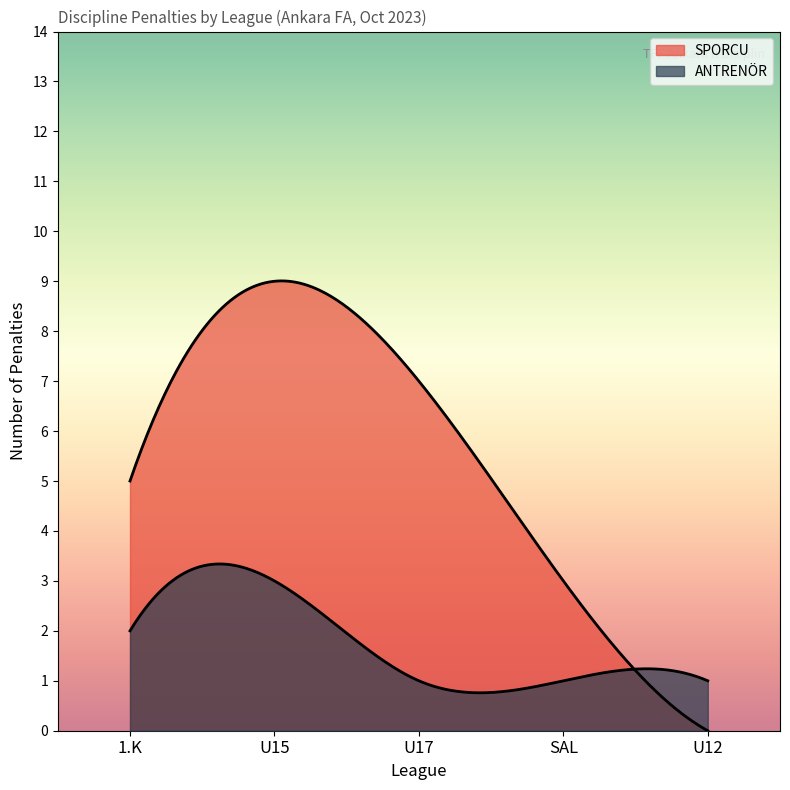

How many lines are shown in the chart?

2